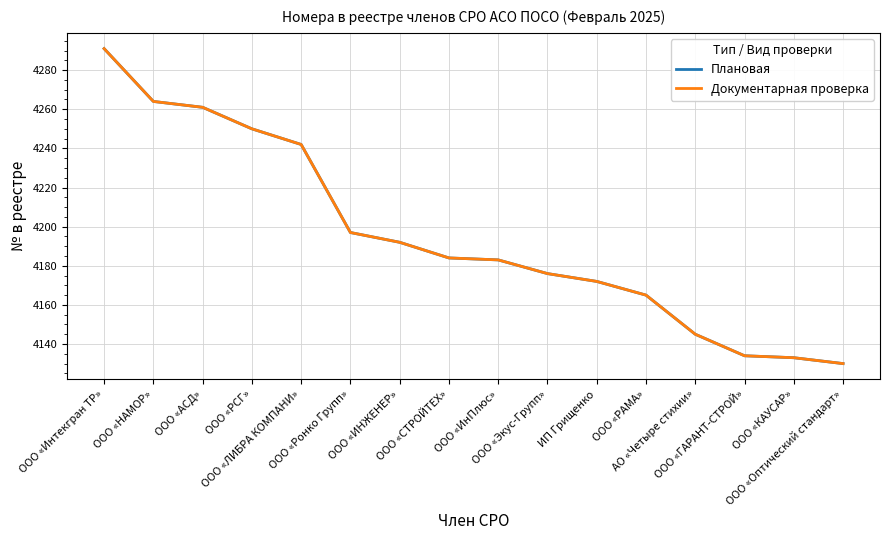

Reading right to left, list all the values displayed in this chart.

Плановая: ООО «Оптический стандарт»=4130	ООО «КАУСАР»=4133	ООО «ГАРАНТ-СТРОЙ»=4134	АО «Четыре стихии»=4145	ООО «РАМА»=4165	ИП Грищенко=4172	ООО «Экус-Групп»=4176	ООО «ИнПлюс»=4183	ООО «СТРОЙТЕХ»=4184	ООО «ИНЖЕНЕР»=4192	ООО «Ронко Групп»=4197	ООО «ЛИБРА КОМПАНИ»=4242	ООО «РСГ»=4250	ООО «АСД»=4261	ООО «НАМОР»=4264	ООО «Интекгран ТР»=4291
Документарная проверка: ООО «Оптический стандарт»=4130	ООО «КАУСАР»=4133	ООО «ГАРАНТ-СТРОЙ»=4134	АО «Четыре стихии»=4145	ООО «РАМА»=4165	ИП Грищенко=4172	ООО «Экус-Групп»=4176	ООО «ИнПлюс»=4183	ООО «СТРОЙТЕХ»=4184	ООО «ИНЖЕНЕР»=4192	ООО «Ронко Групп»=4197	ООО «ЛИБРА КОМПАНИ»=4242	ООО «РСГ»=4250	ООО «АСД»=4261	ООО «НАМОР»=4264	ООО «Интекгран ТР»=4291